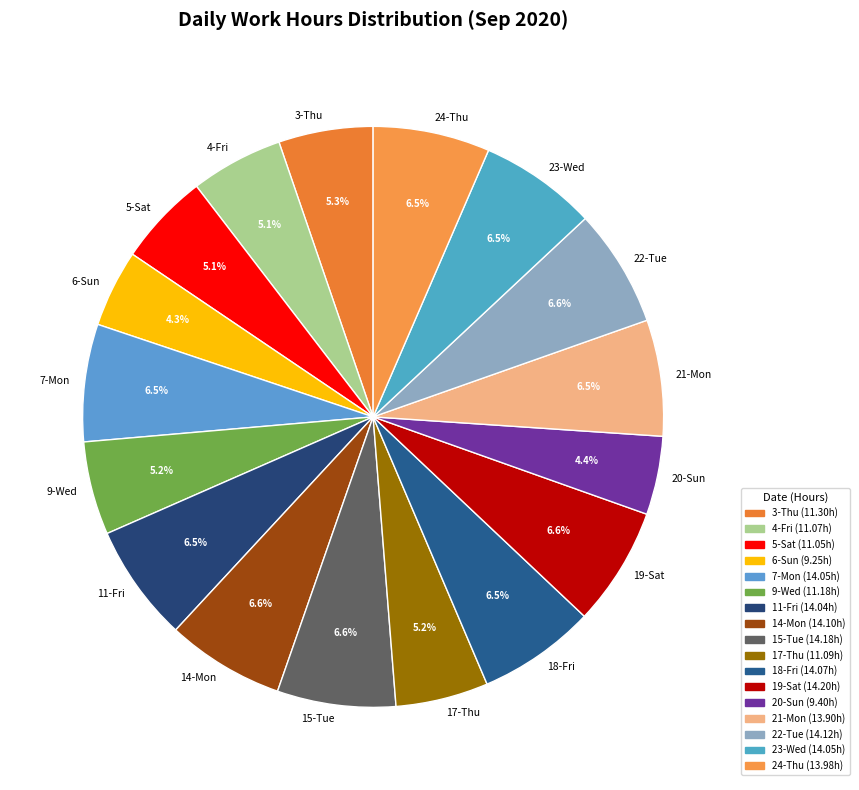

How many slices are in this pie chart?

17